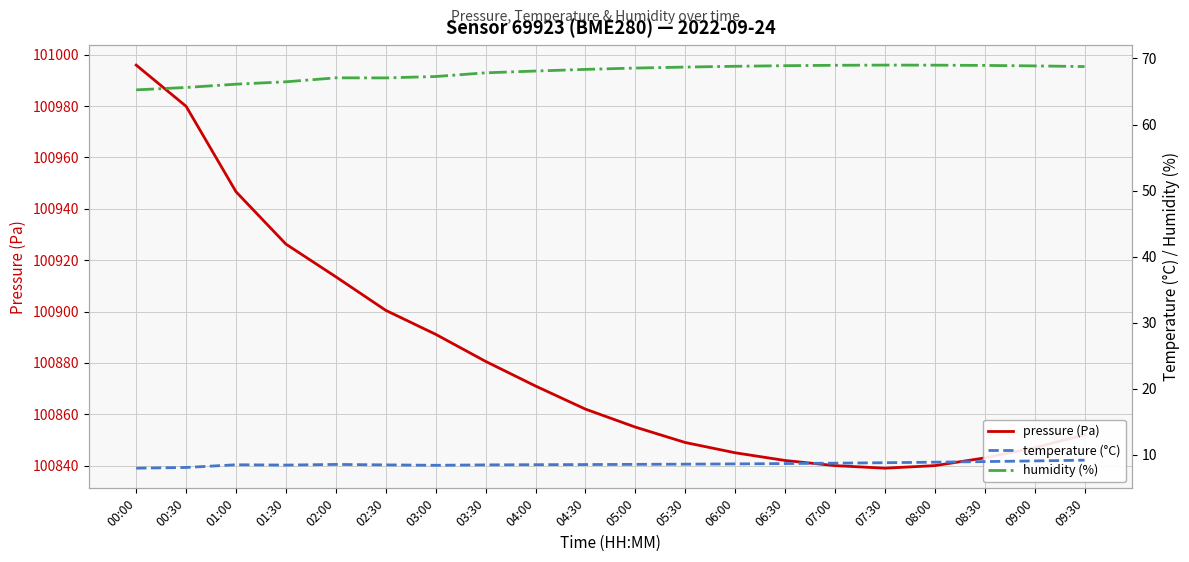

Is it true that temperature (°C) equals 8.1 at 00:30?

True